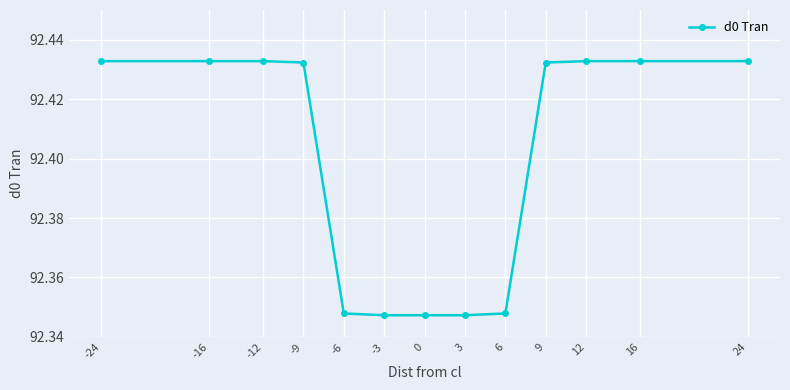

Which has a higher value, -6 or 24?

24